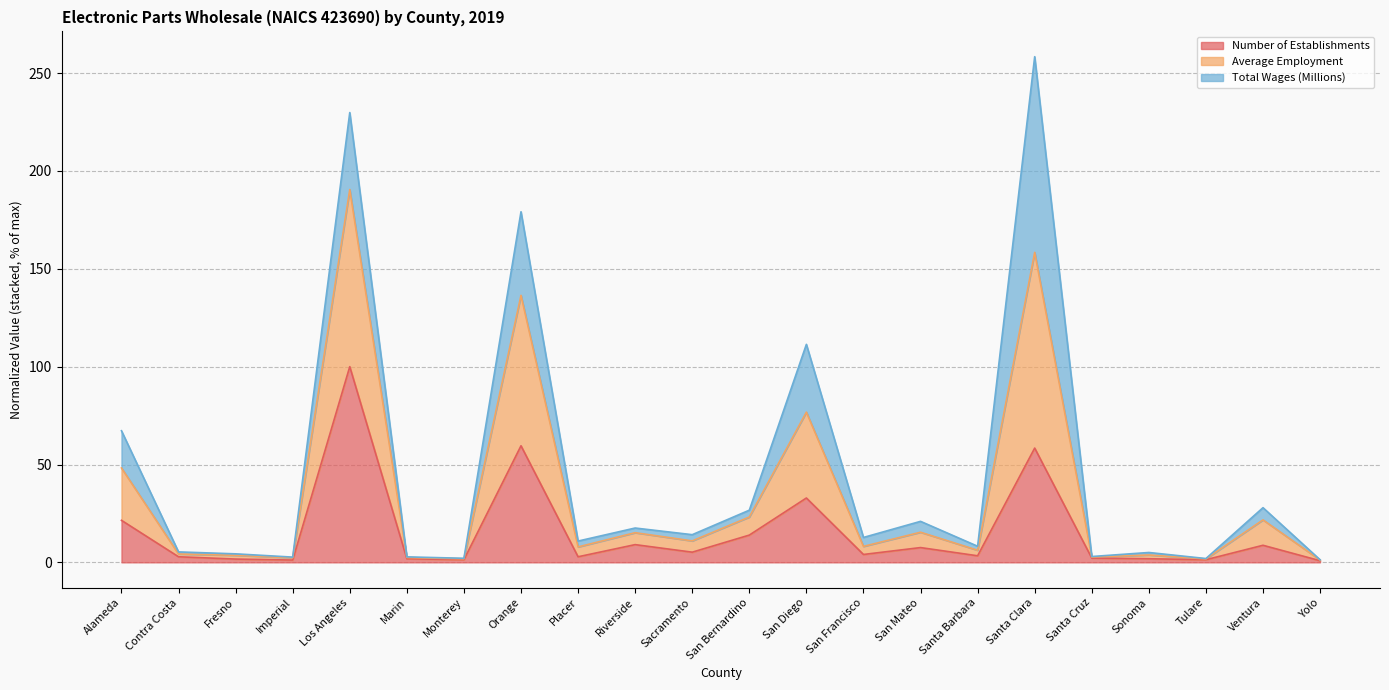

List the labels in order of Number of Establishments value, smallest first.

Yolo, Imperial, Monterey, Tulare, Fresno, Marin, Sonoma, Santa Cruz, Contra Costa, Placer, Santa Barbara, San Francisco, Sacramento, San Mateo, Ventura, Riverside, San Bernardino, Alameda, San Diego, Santa Clara, Orange, Los Angeles